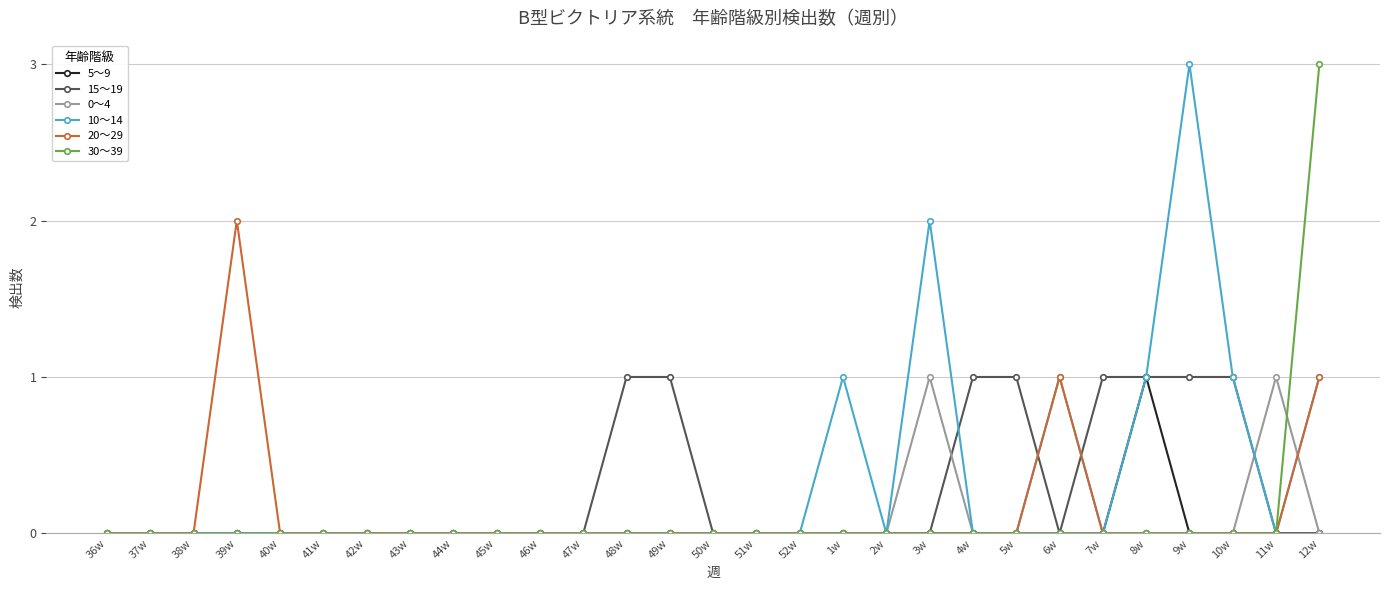

What position from the right is 38w?

27